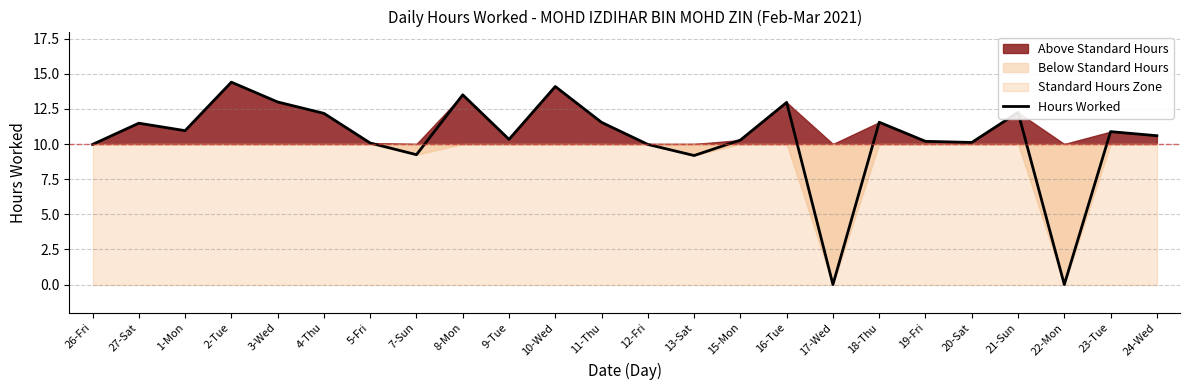

What is the label of the 17th point from the left?

17-Wed